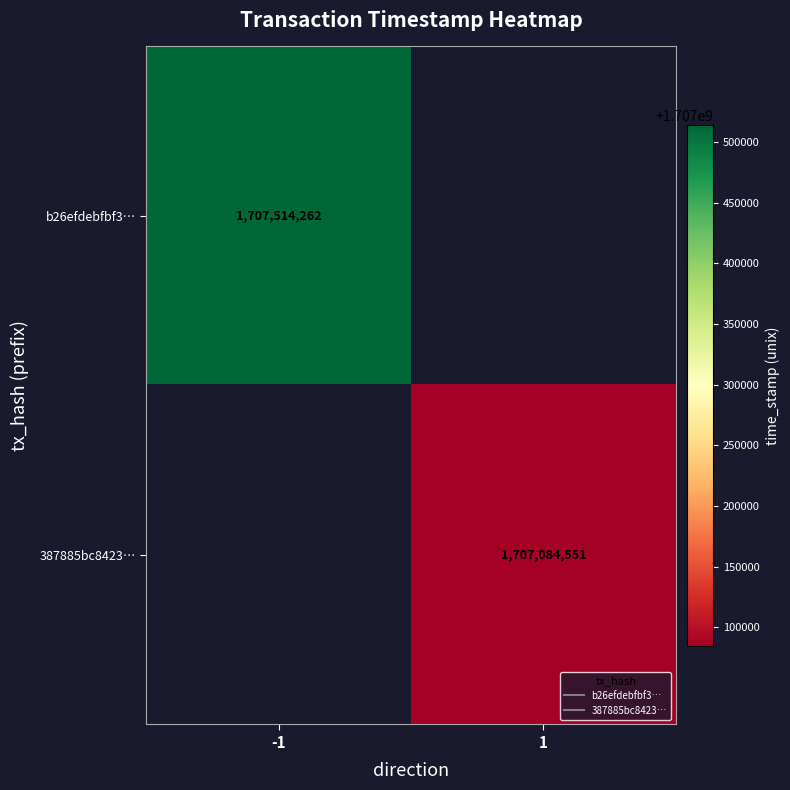

Which label corresponds to the smallest value in the chart?

1